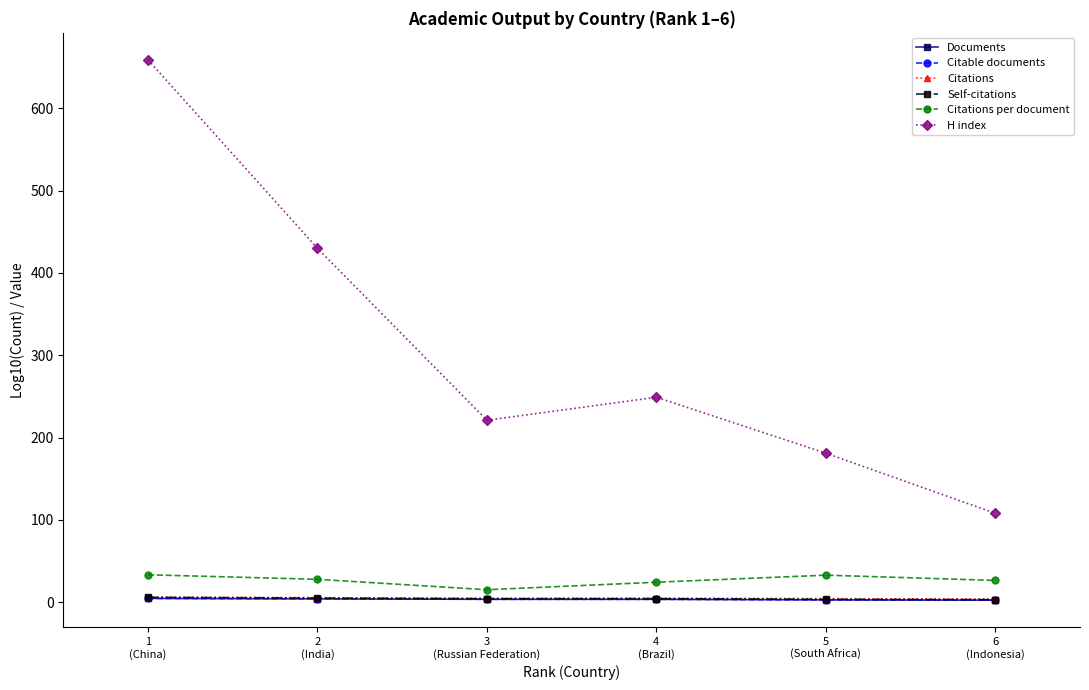

What is the lowest value of the Documents series?

2.4